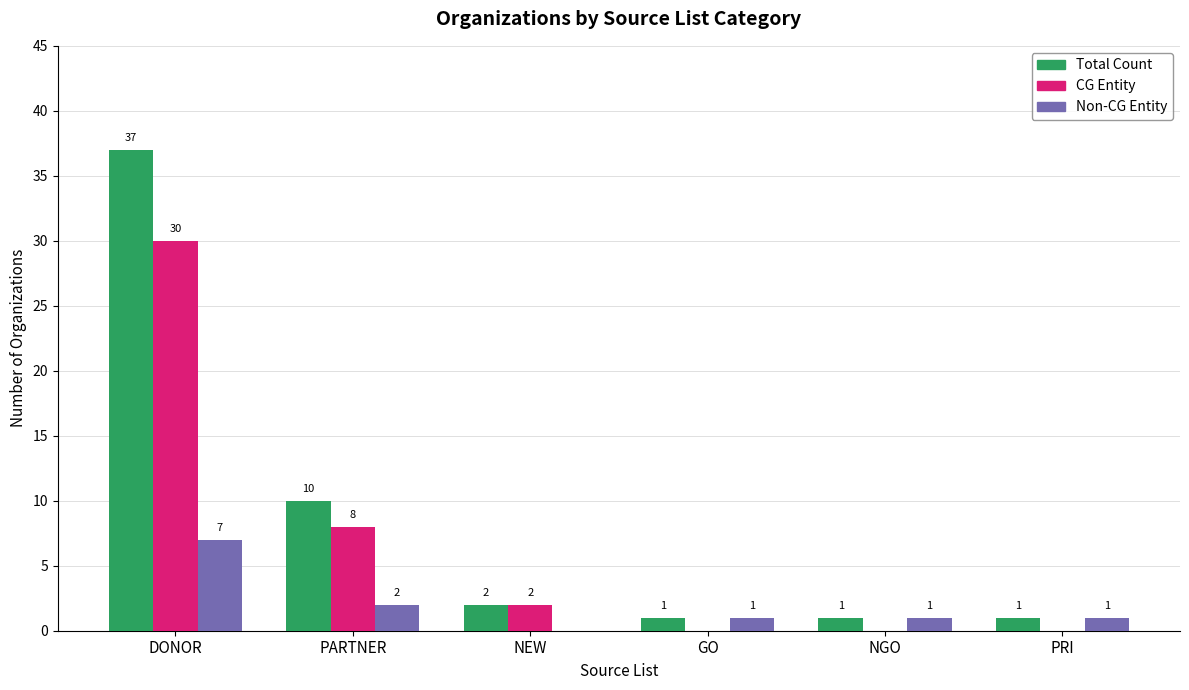

Are the bars grouped side by side (vs. stacked)?

Yes